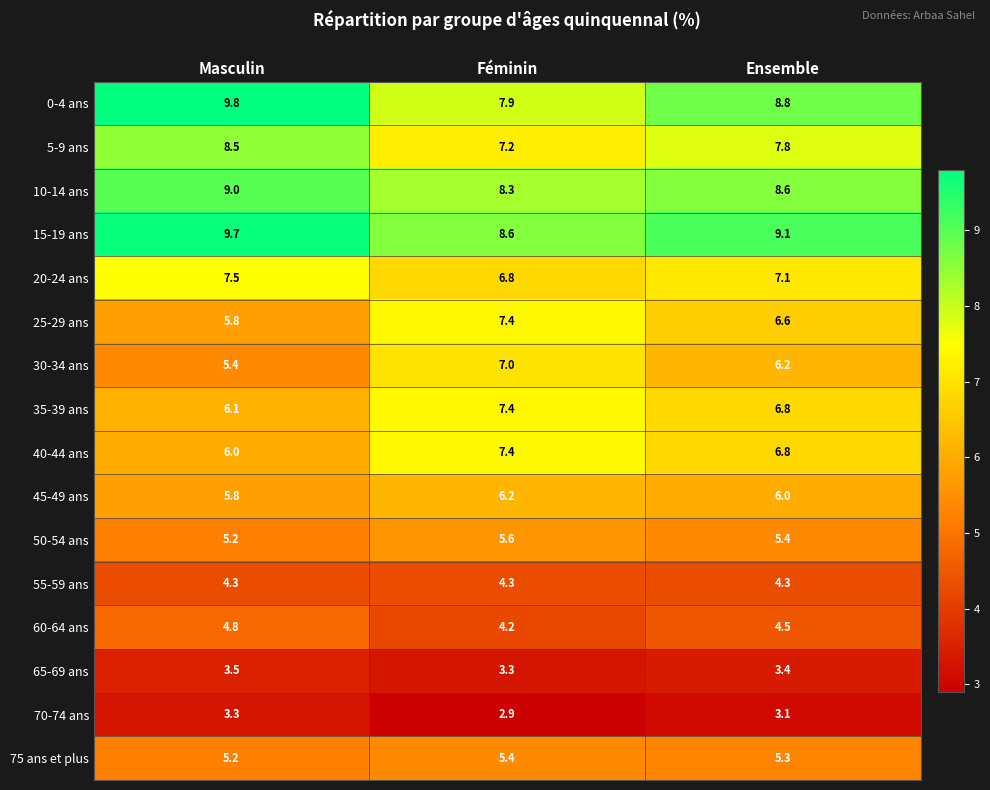

The value of 40-44 ans at Masculin is 6.0. True or false?

True